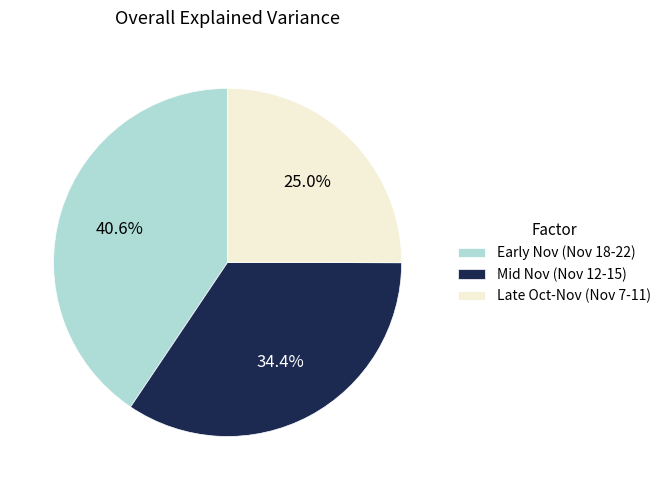

Does any single category account for the majority?

No